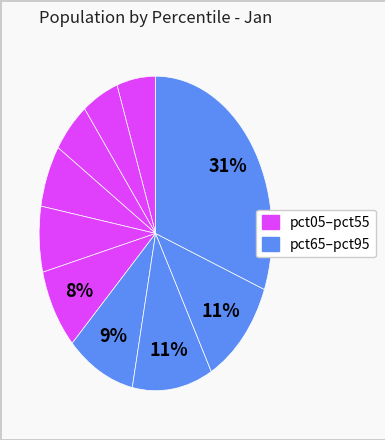

How many slices are in this pie chart?

10